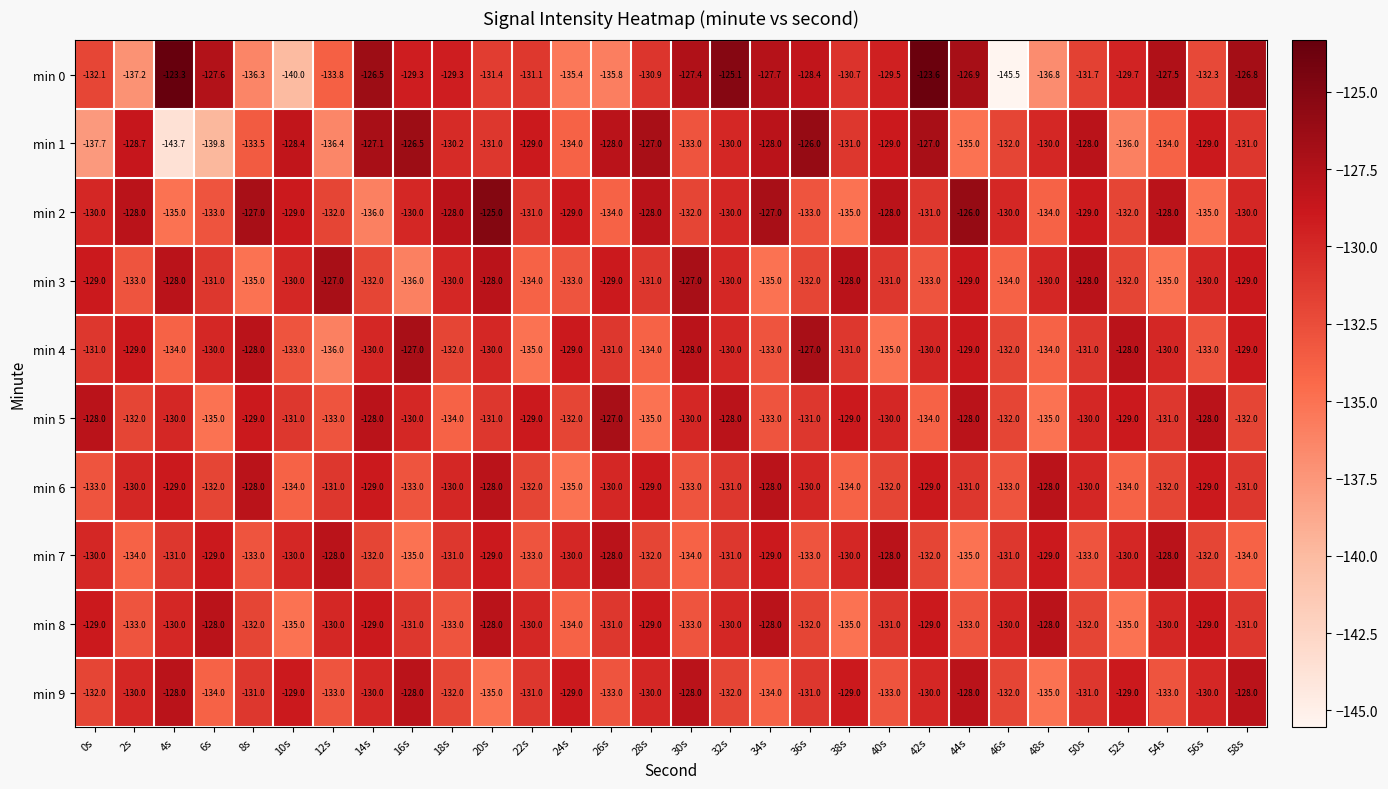

What is the greatest value displayed?

-123.3